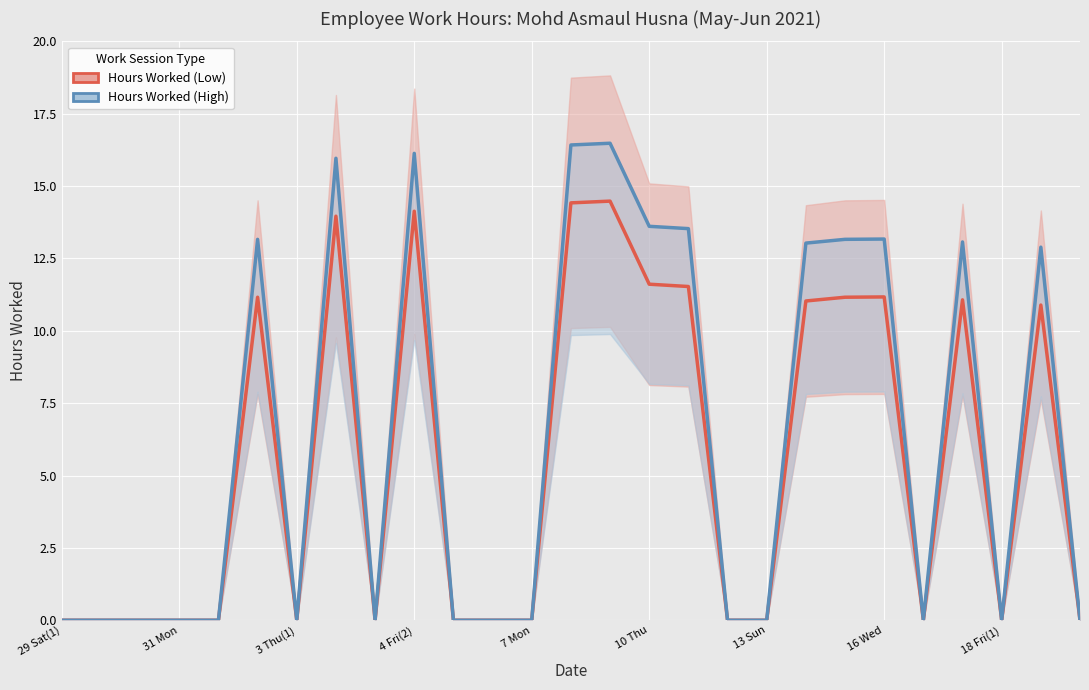

What is the average value of the Hours Worked (High) series?

6.3